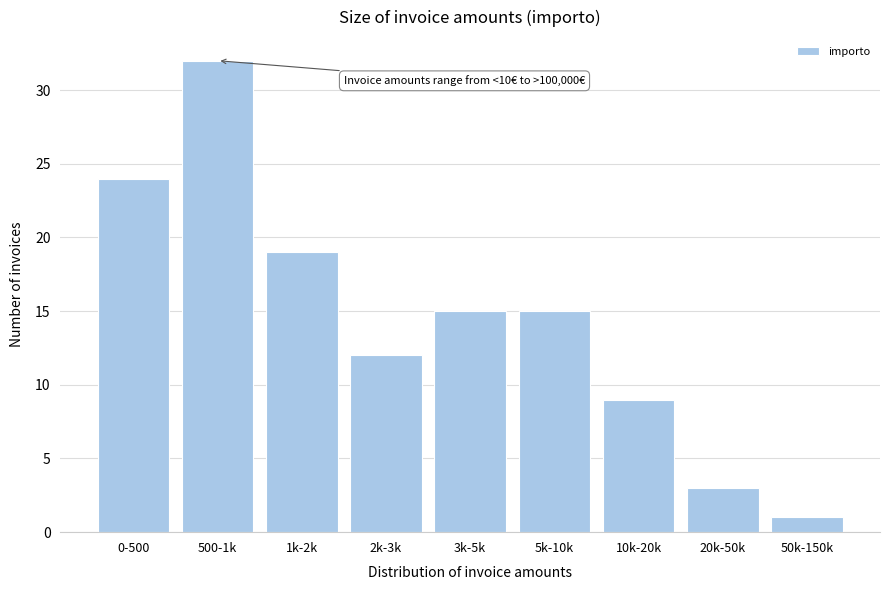

Reading left to right, what are all the values shown in this chart?

24	32	19	12	15	15	9	3	1